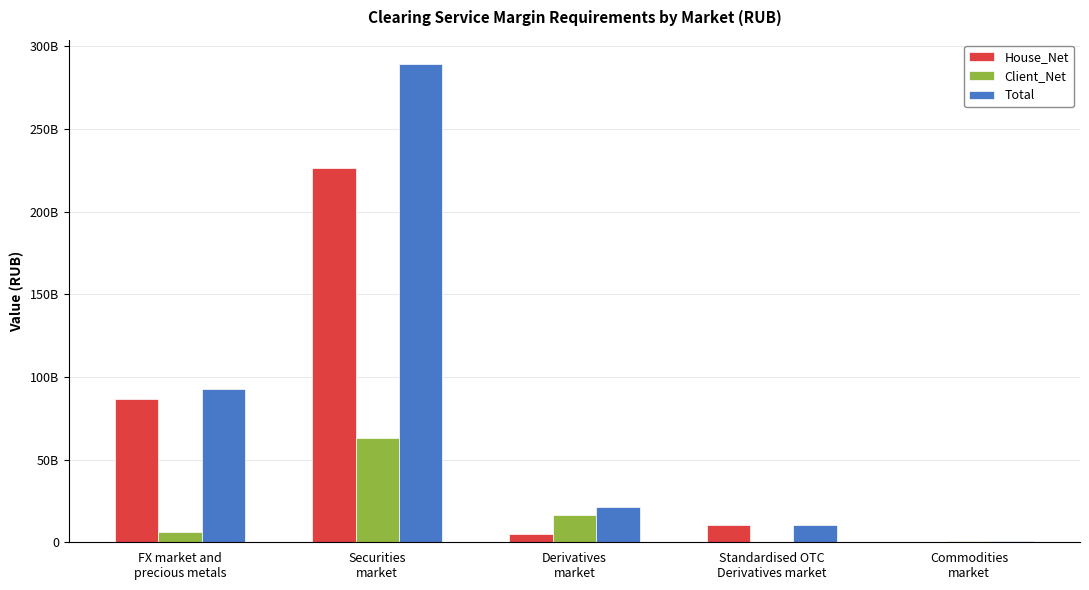

At how many categories does at least one series exceed 230940678927?

1